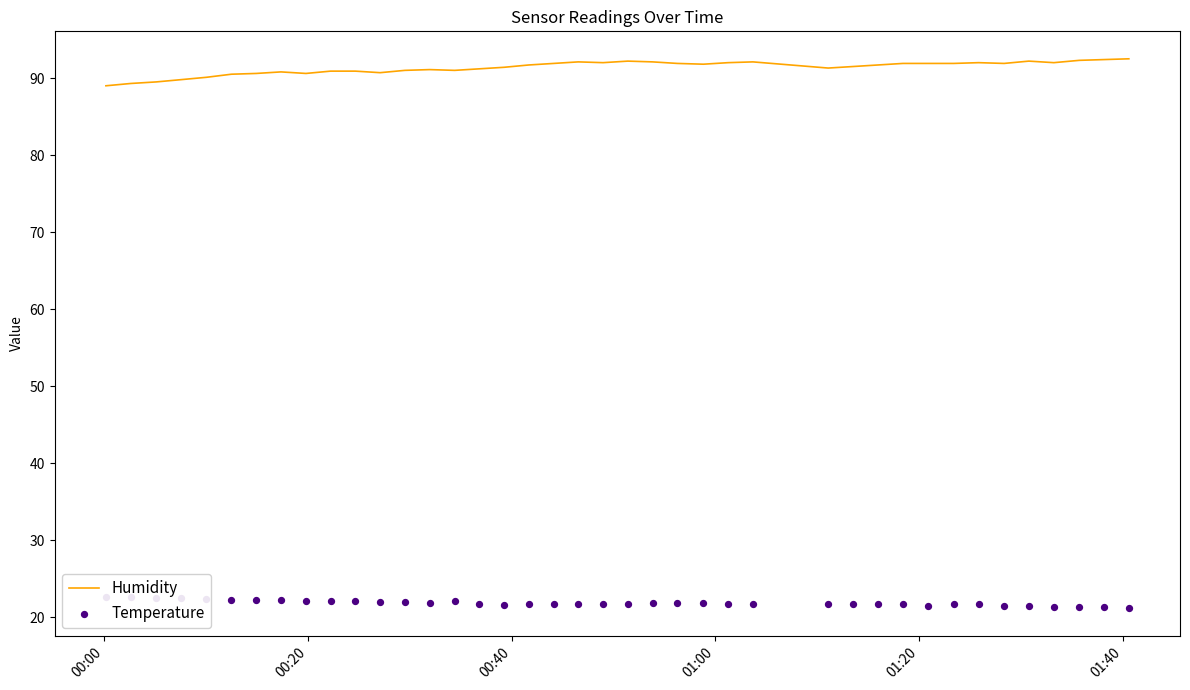

At how many categories does at least one series exceed 39?

40